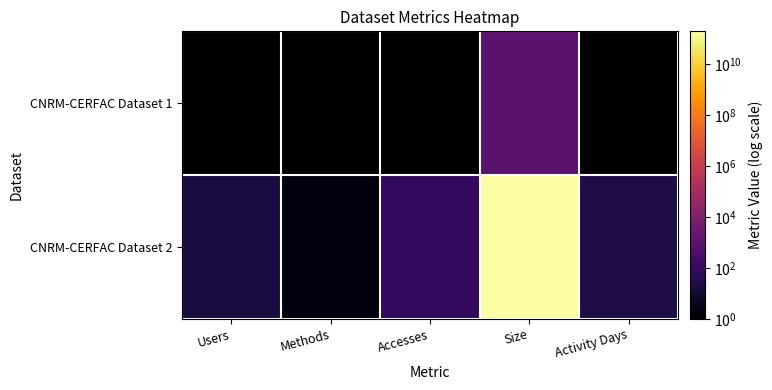

What is the minimum value shown in the chart?

1